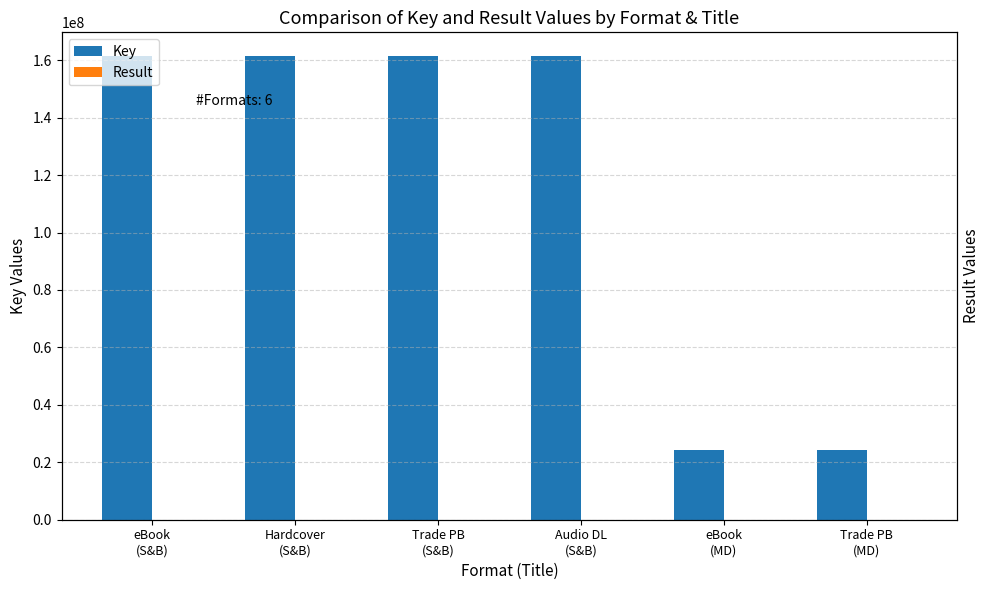

Reading left to right, transcribe all the data shown in this chart.

Key: eBook
(S&B)=161640867	Hardcover
(S&B)=161640867	Trade PB
(S&B)=161640867	Audio DL
(S&B)=161640867	eBook
(MD)=24155549	Trade PB
(MD)=24155549
Result: eBook
(S&B)=1	Hardcover
(S&B)=1	Trade PB
(S&B)=1	Audio DL
(S&B)=1	eBook
(MD)=2	Trade PB
(MD)=2